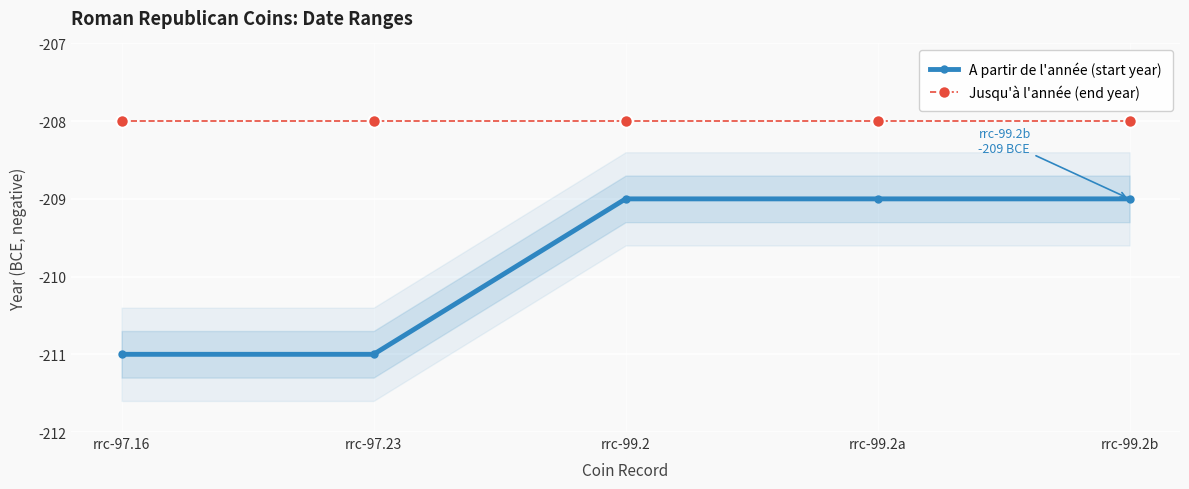

What are all the series names shown in the legend?

A partir de l'année (start year), Jusqu'à l'année (end year)